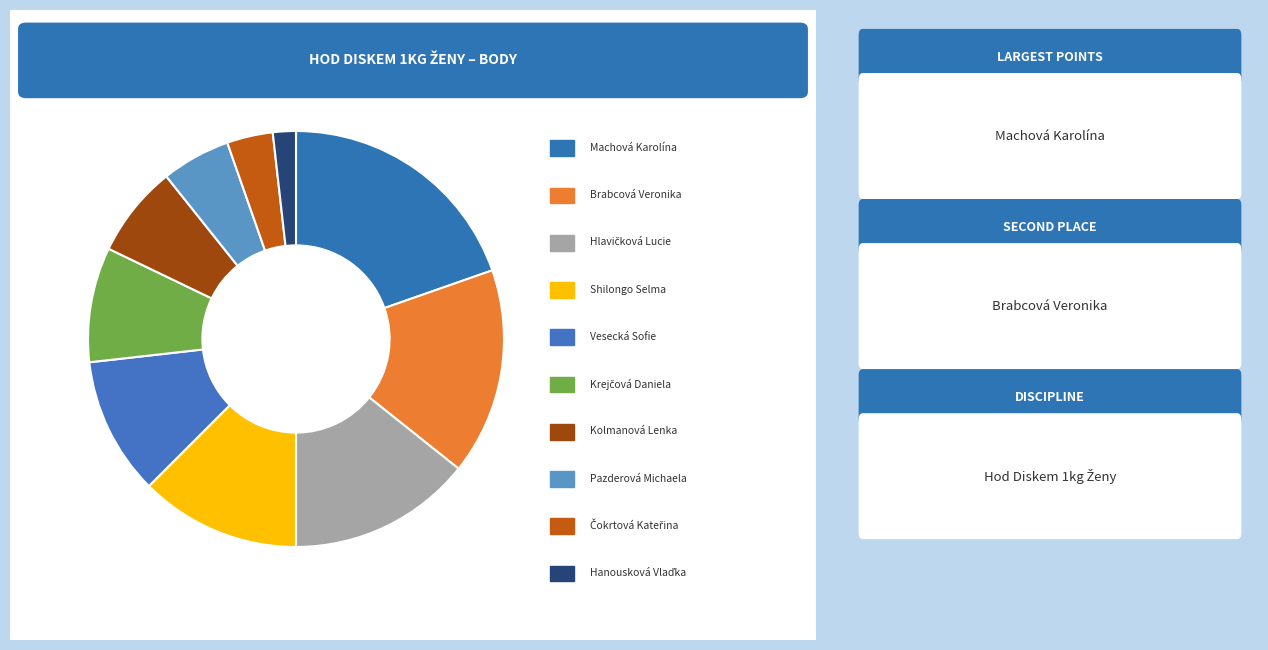

Which slice is the smallest?

Hanousková Vlaďka